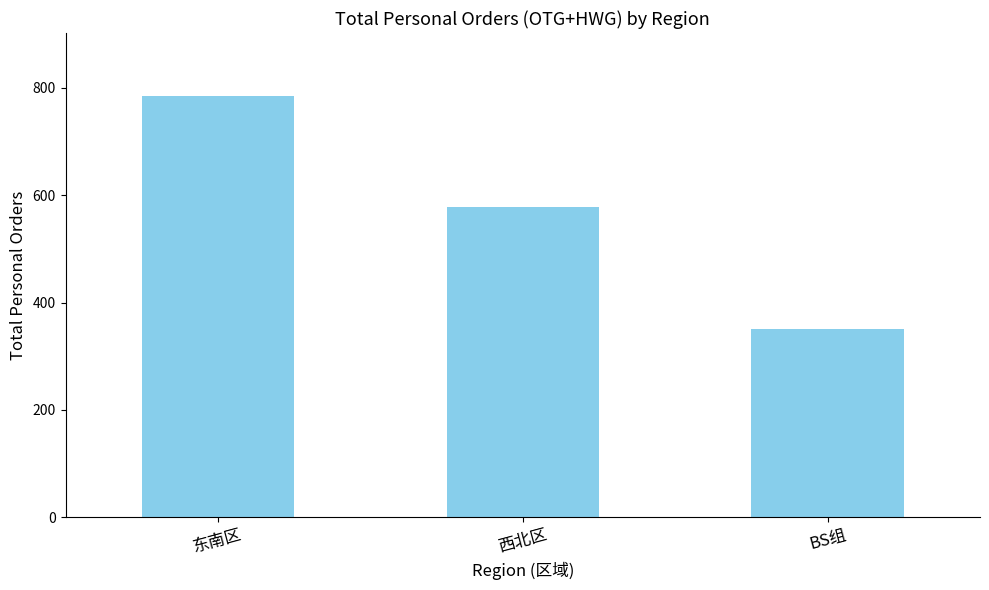

What is the difference between the values at BS组 and 东南区?

434.6